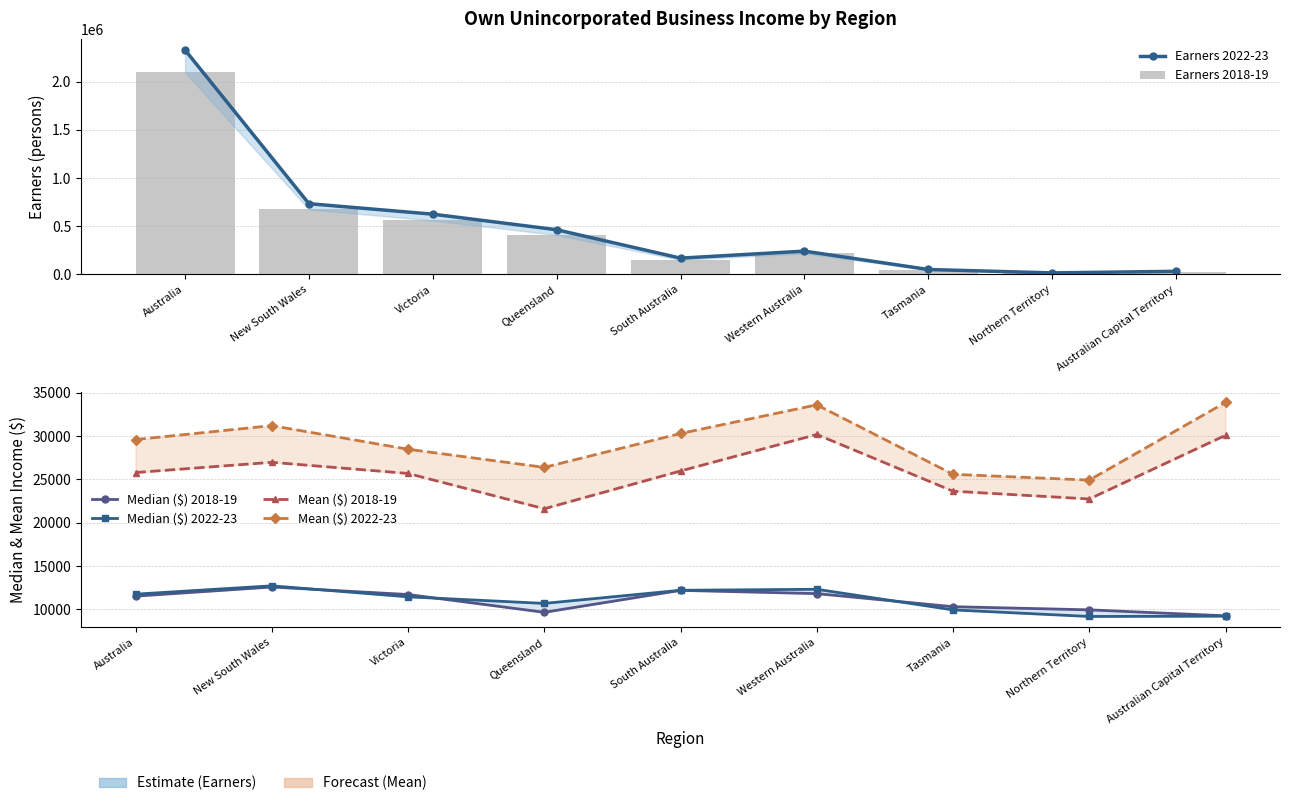

Which has a higher value, South Australia or Northern Territory?

South Australia